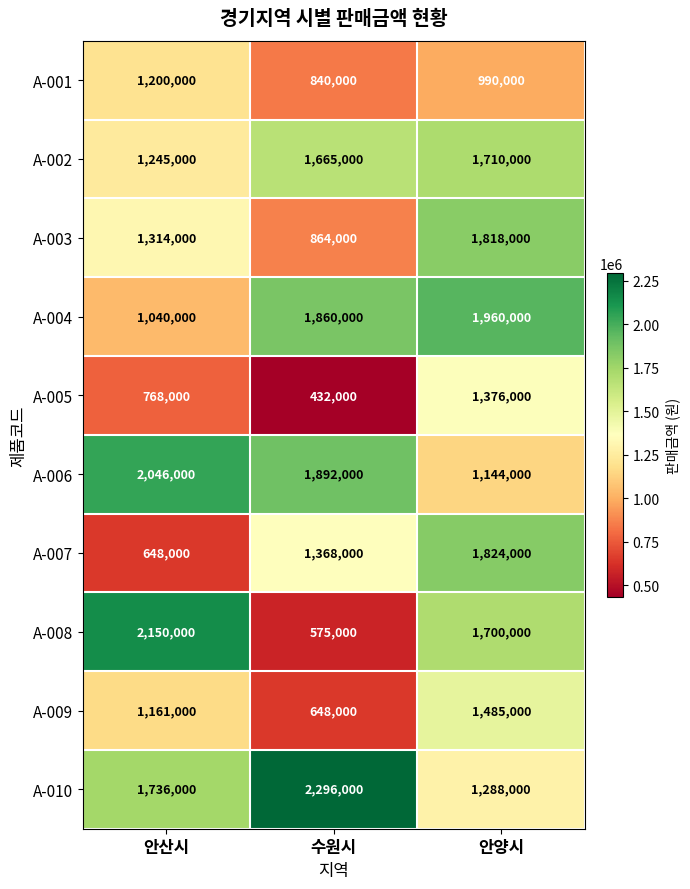

Reading right to left, extract all data points from this chart.

A-001: 990000	840000	1200000
A-002: 1710000	1665000	1245000
A-003: 1818000	864000	1314000
A-004: 1960000	1860000	1040000
A-005: 1376000	432000	768000
A-006: 1144000	1892000	2046000
A-007: 1824000	1368000	648000
A-008: 1700000	575000	2150000
A-009: 1485000	648000	1161000
A-010: 1288000	2296000	1736000